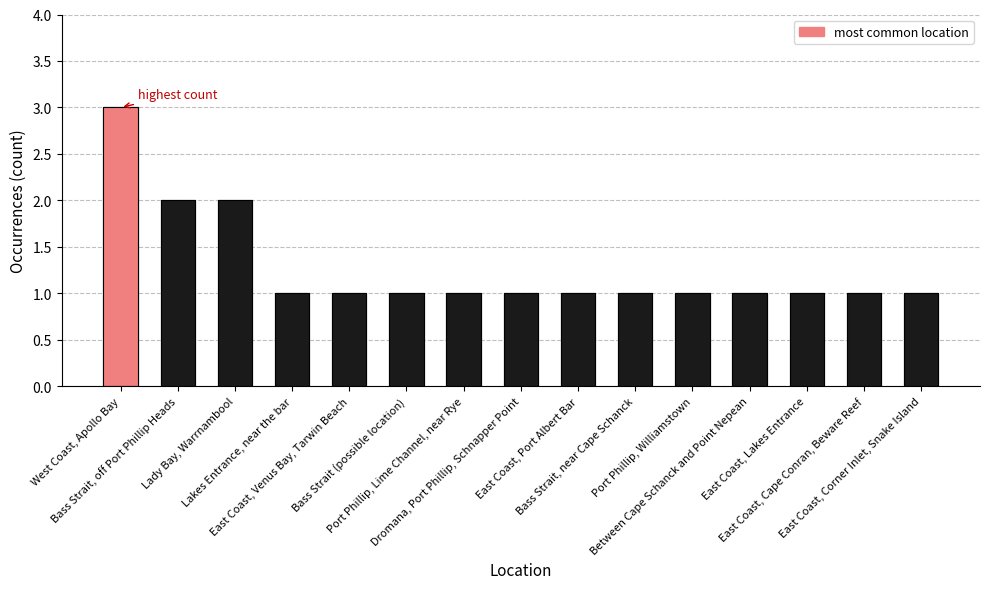

Between Lakes Entrance, near the bar and Bass Strait, off Port Phillip Heads, which is larger?

Bass Strait, off Port Phillip Heads